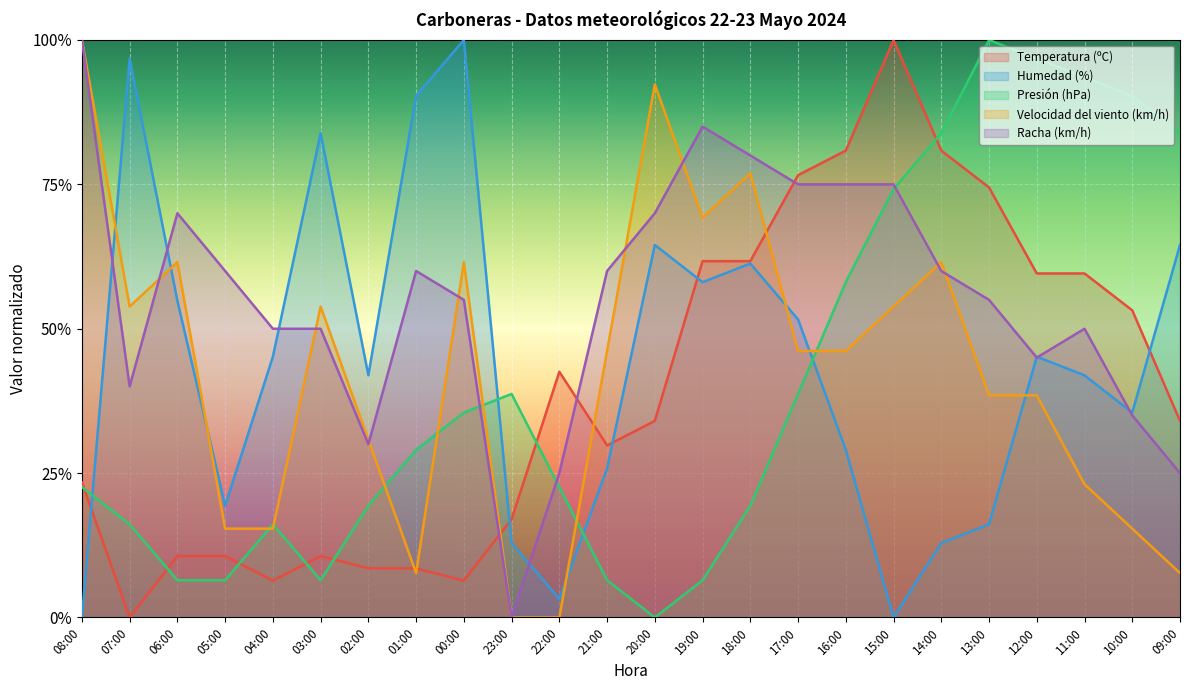

True or false: Presión (hPa) has more than 2 points higher than both neighbors.

True